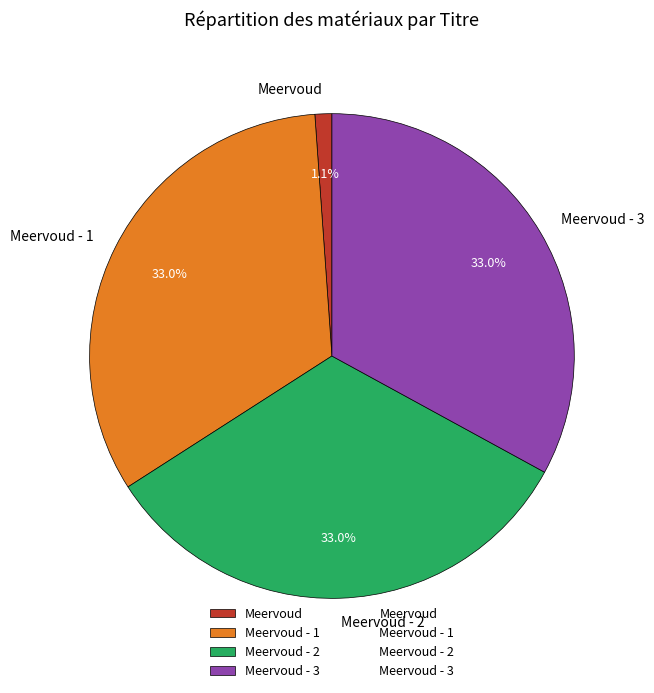

Do Meervoud - 2 and Meervoud together represent more than half of the pie?

No